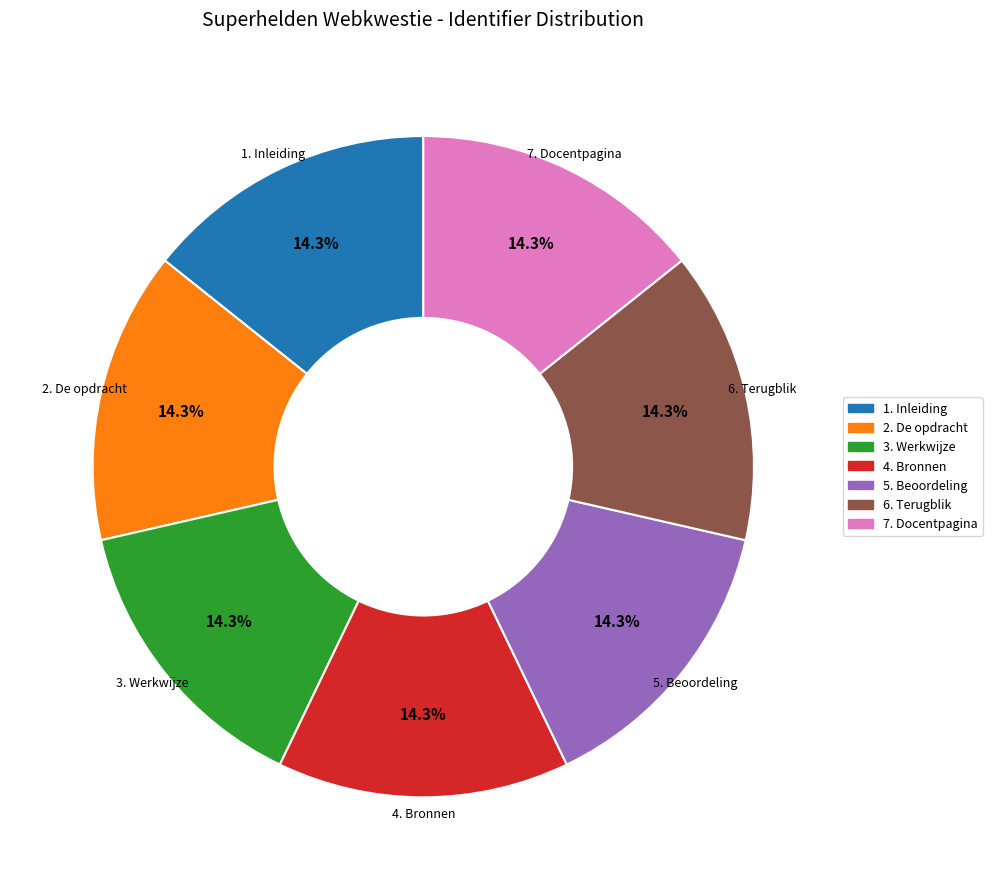

Approximately how many times larger is the value at 6. Terugblik compared to 3. Werkwijze?

1.0